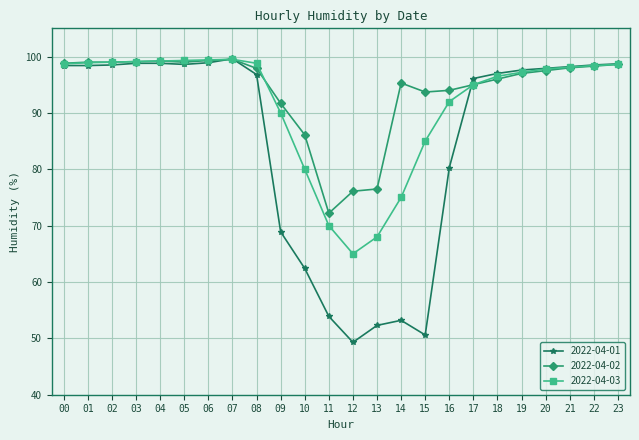

What is the value of the 2022-04-02 point at the 24th from the left?

98.6